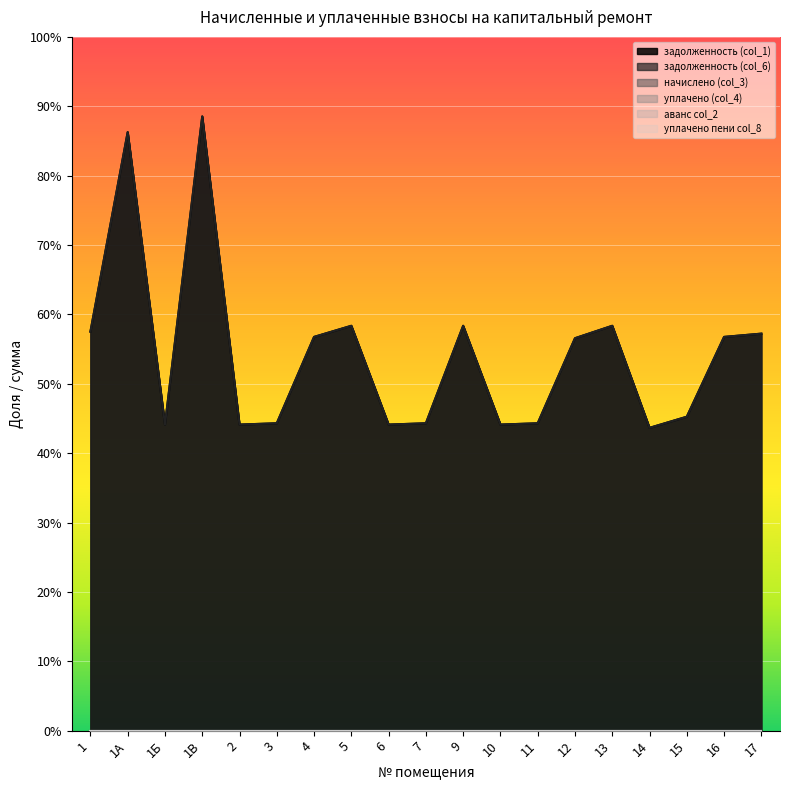

True or false: начислено (col_3) has a value of 0.0 at 11.

True